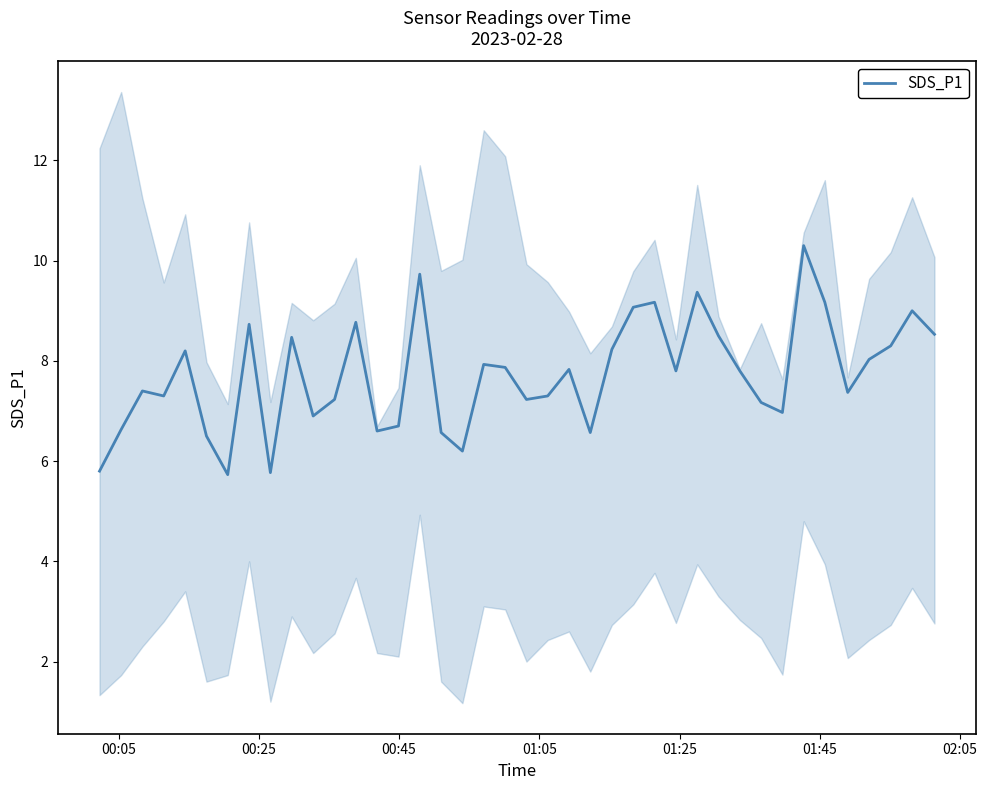

Count the number of categories in the chart.

40